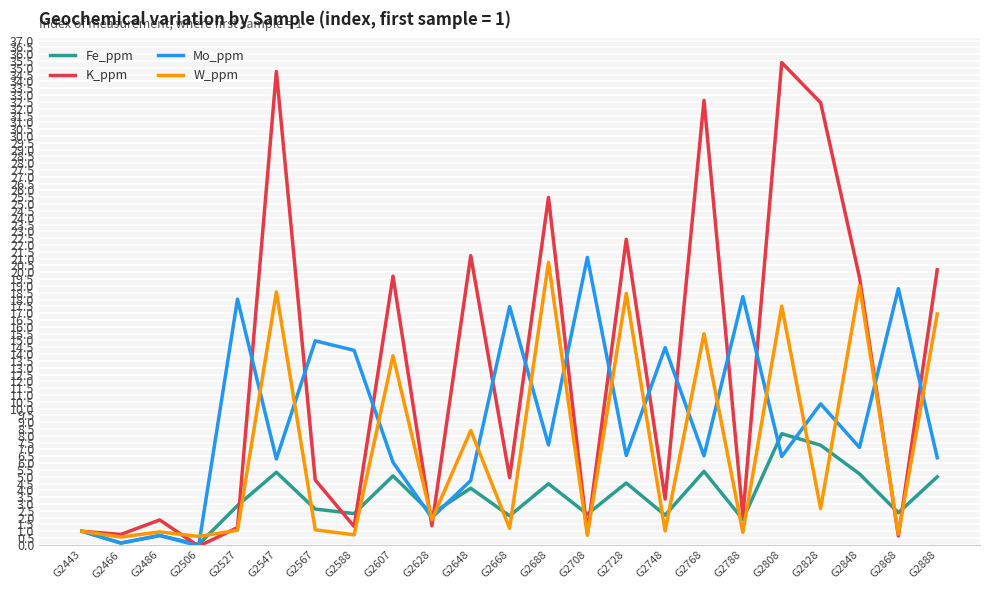

How many values in the K_ppm series exceed 4?

12